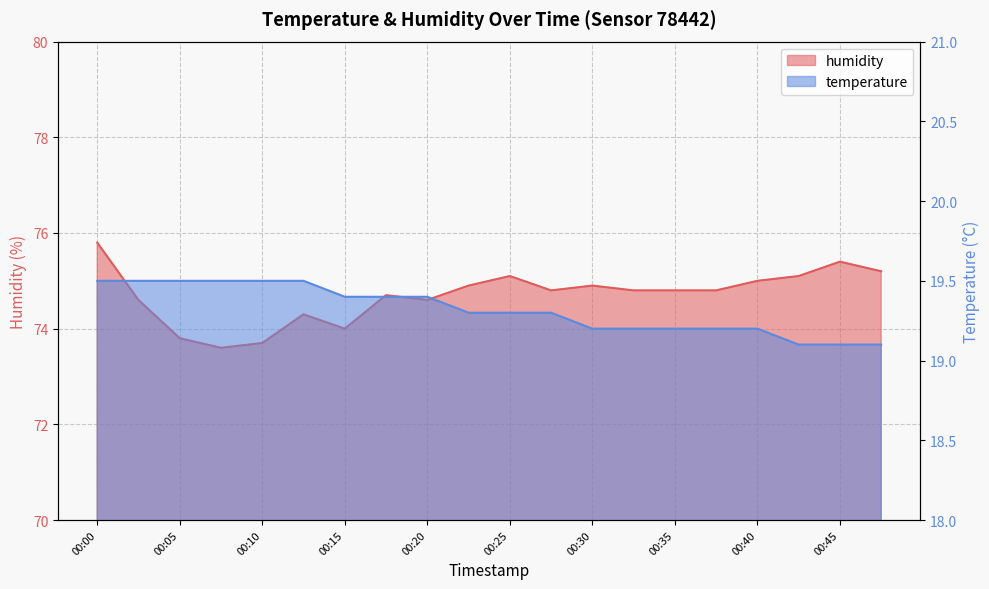

What is the value of the humidity point at the 3rd from the left?

73.8